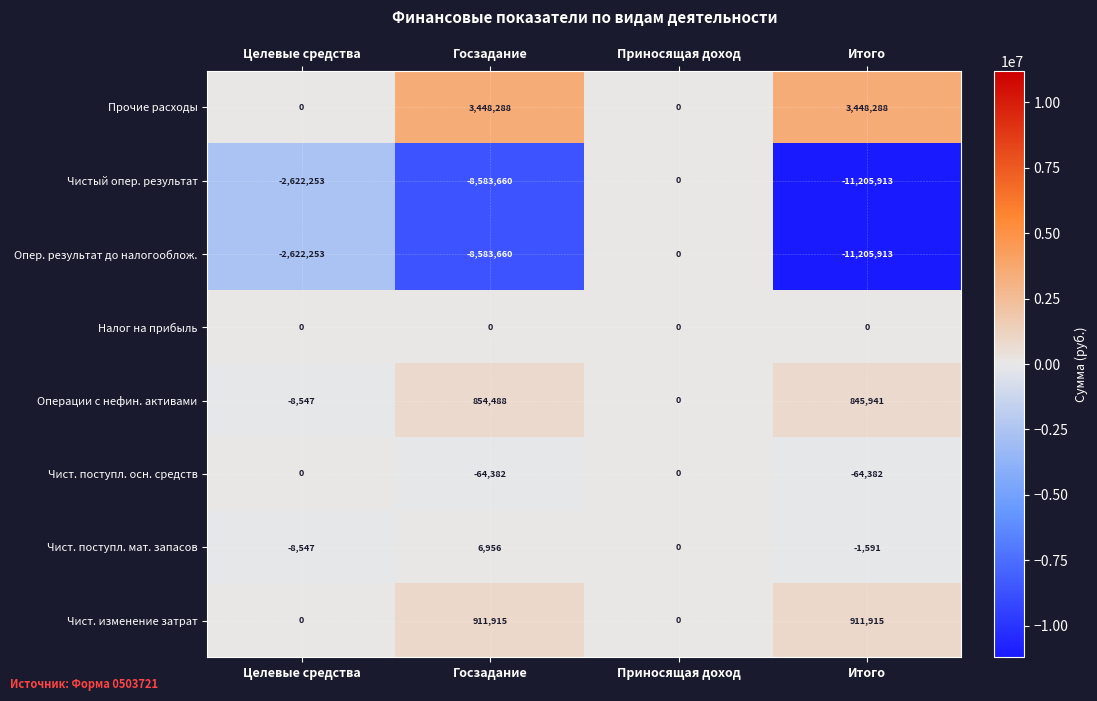

How many data points does each series have?

4